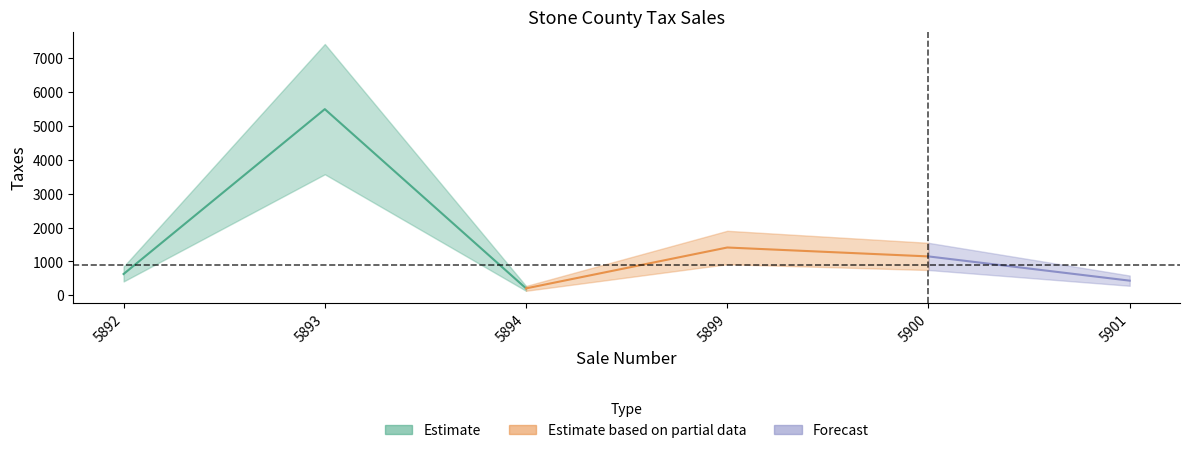

What is the sum of all values?

9313.0